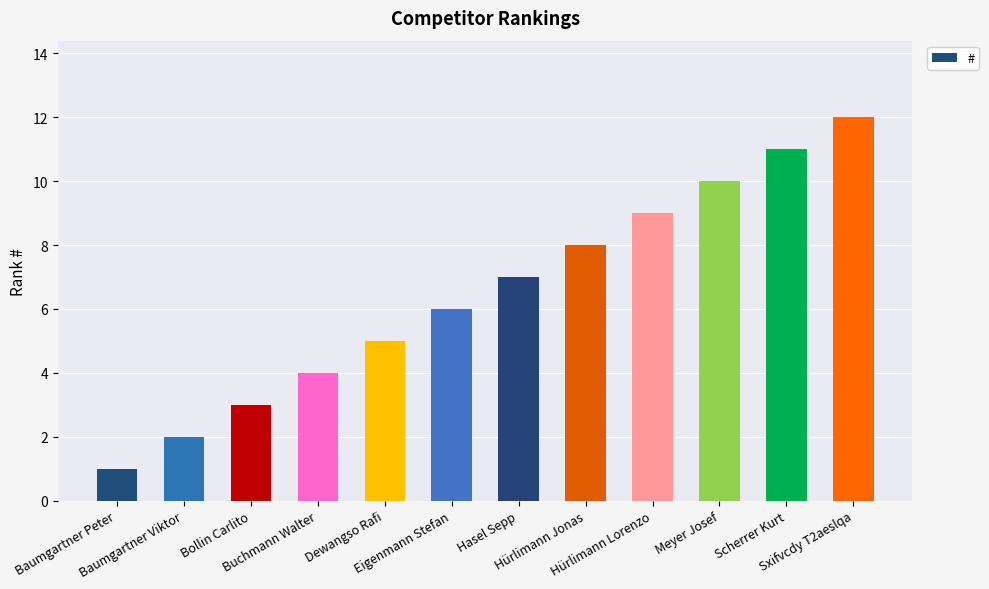

How many bars are there in total?

12